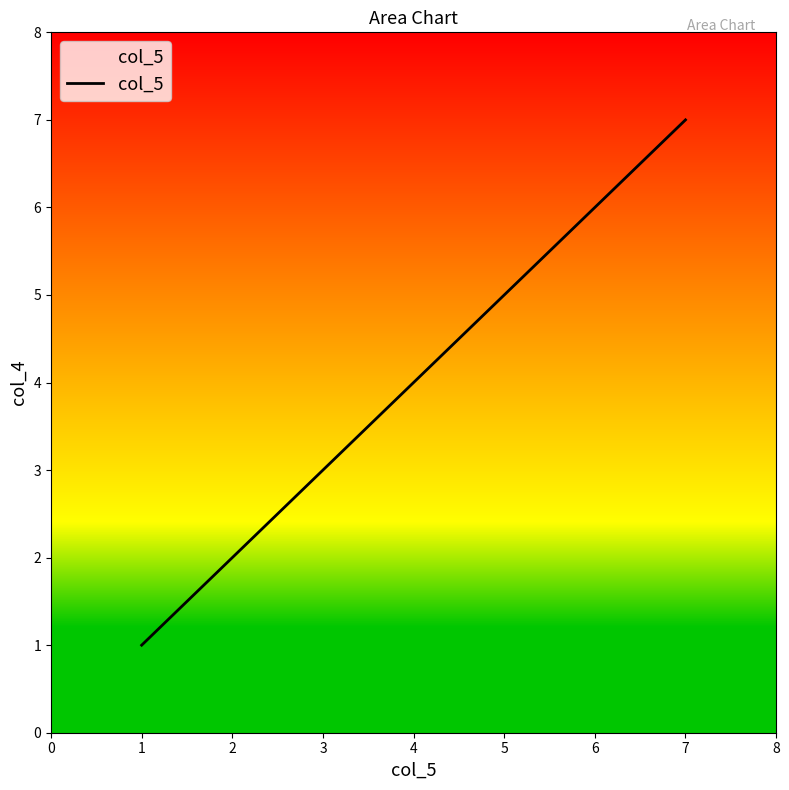

True or false: the data shows 3 at 1.

False